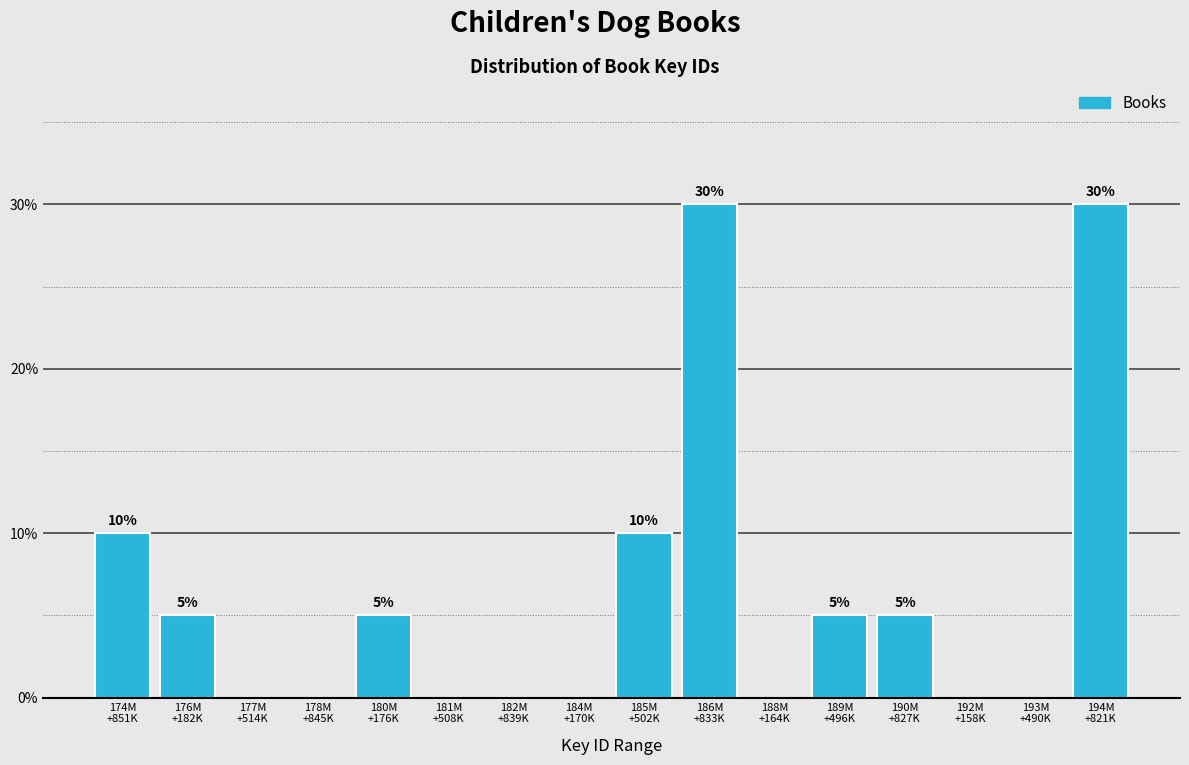

What is the sum of all values?

100